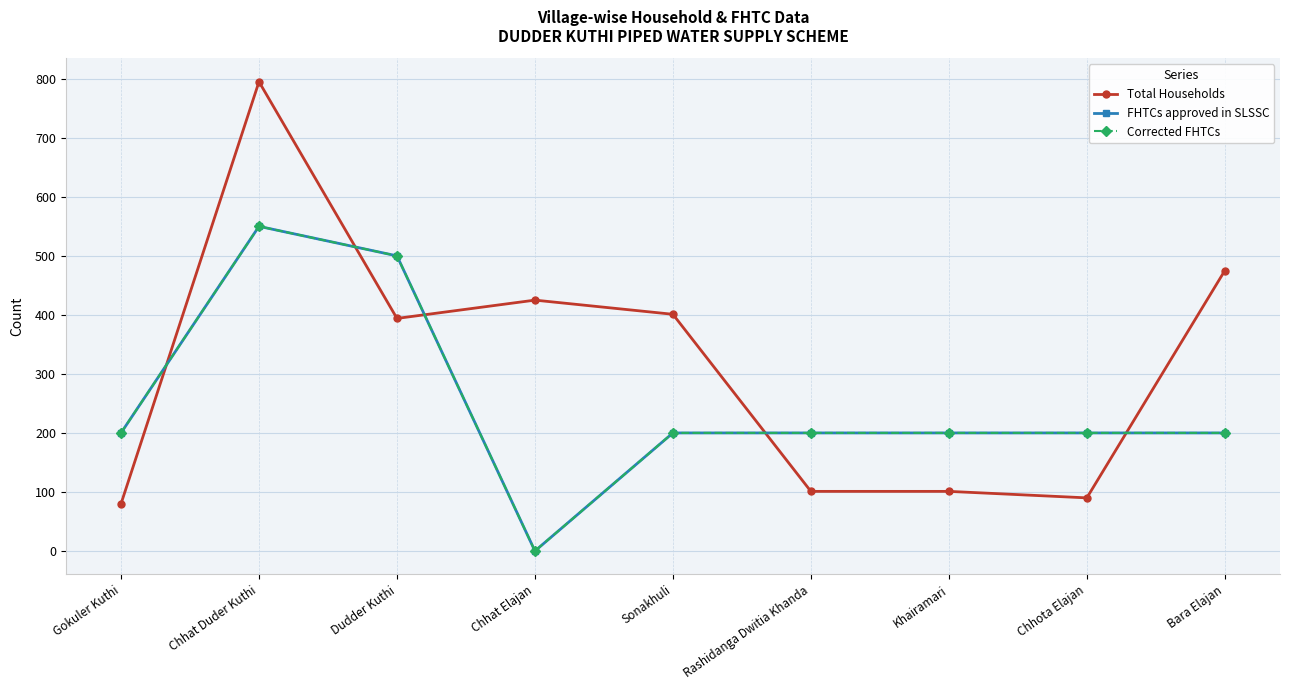

Is it true that Corrected FHTCs equals 239 at Dudder Kuthi?

False